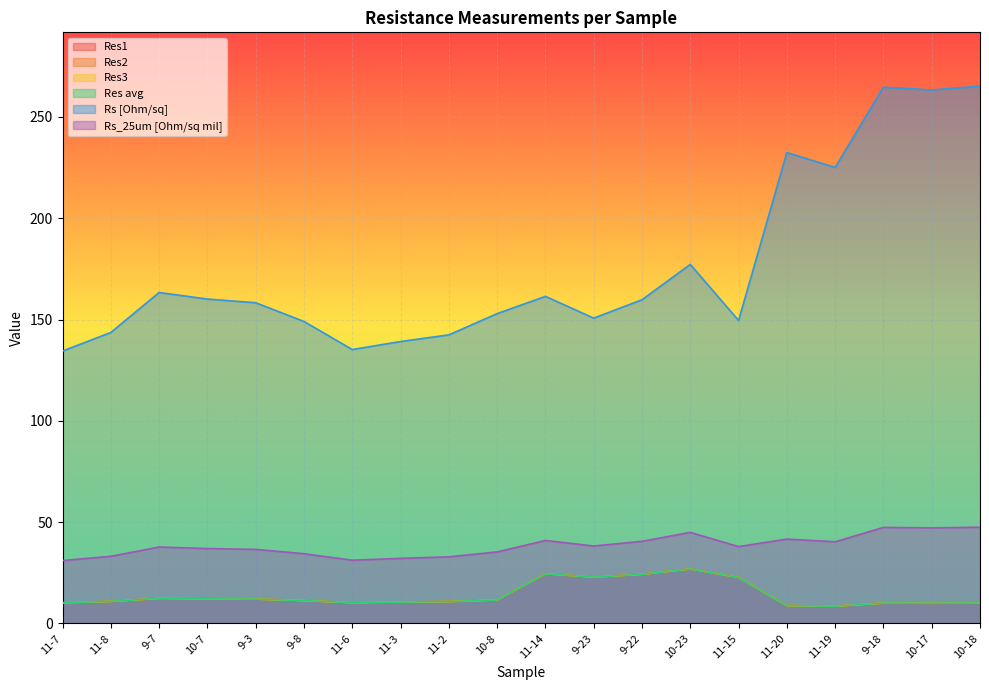

At how many categories does at least one series exceed 144?

15